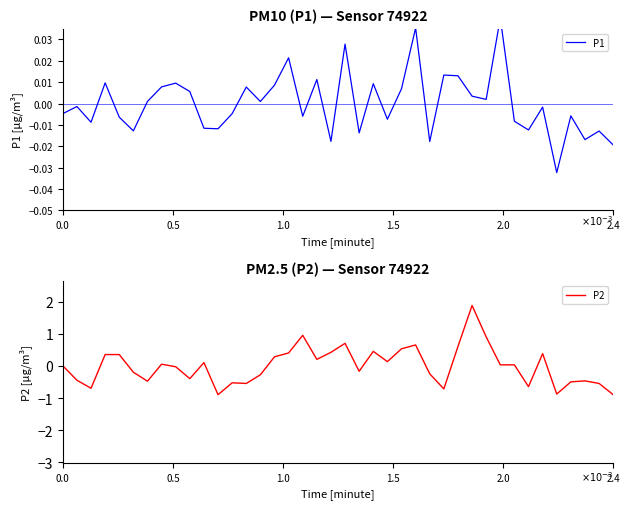

The value of P1 at 10 is -0.0. True or false?

True